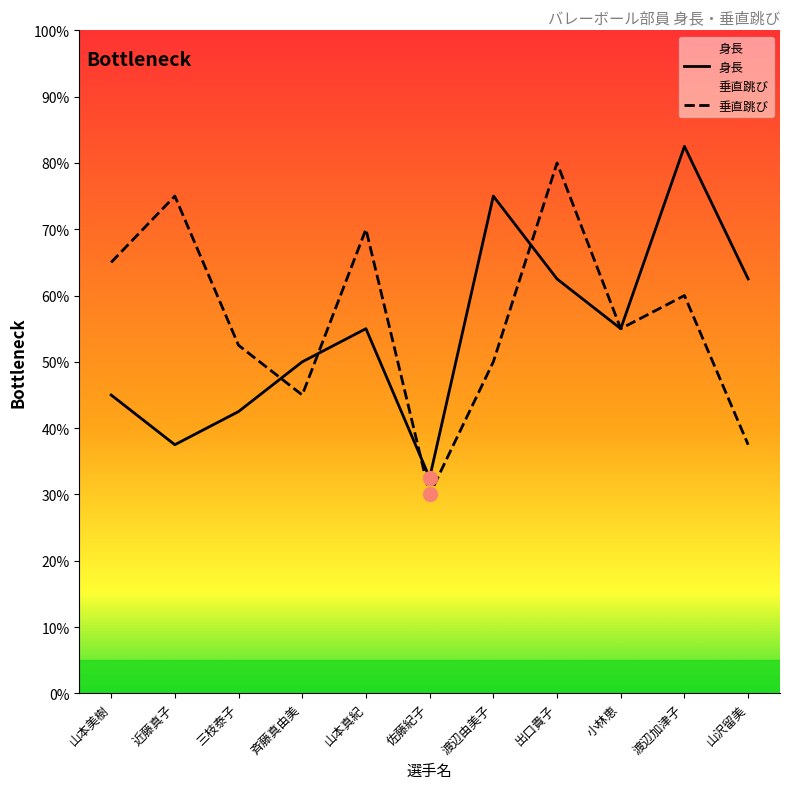

Is it true that 身長 equals 73.3 at 三枝泰子?

False